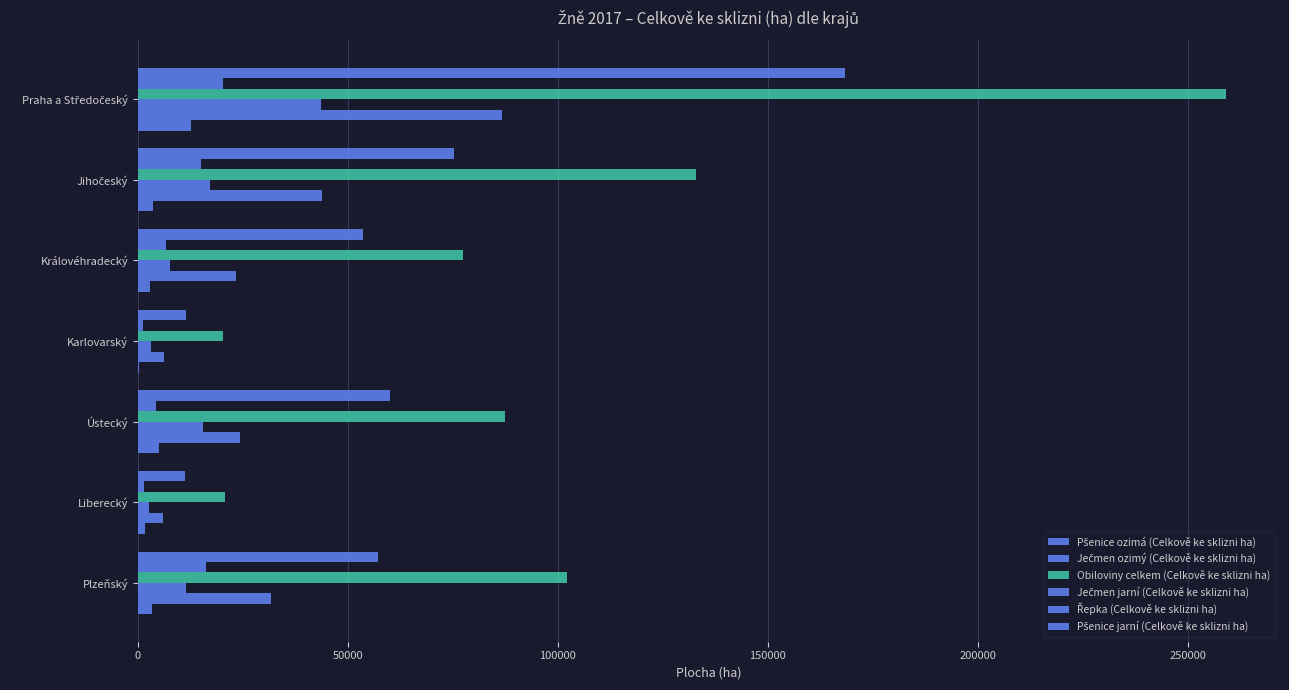

Reading left to right, transcribe all the data shown in this chart.

Pšenice ozimá (Celkově ke sklizni ha): 168494	75227	53538	11447	59979	11268	57252
Ječmen ozimý (Celkově ke sklizni ha): 20186	15148	6603	1214	4282	1513	16179
Obiloviny celkem (Celkově ke sklizni ha): 259029	132817	77376	20367	87503	20706	102095
Ječmen jarní (Celkově ke sklizni ha): 43675	17075	7670	3149	15509	2750	11437
Řepka (Celkově ke sklizni ha): 86773	43953	23487	6162	24331	6097	31767
Pšenice jarní (Celkově ke sklizni ha): 12581	3587	2923	384	4924	1590	3299